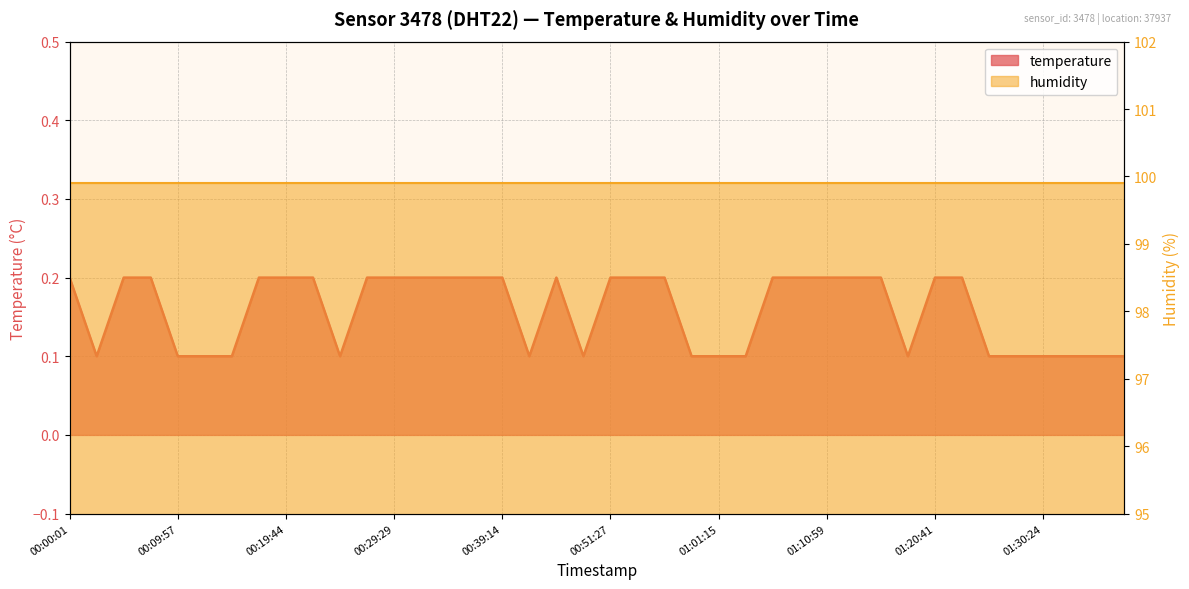

What value does the data have at 00:39:14?

0.2